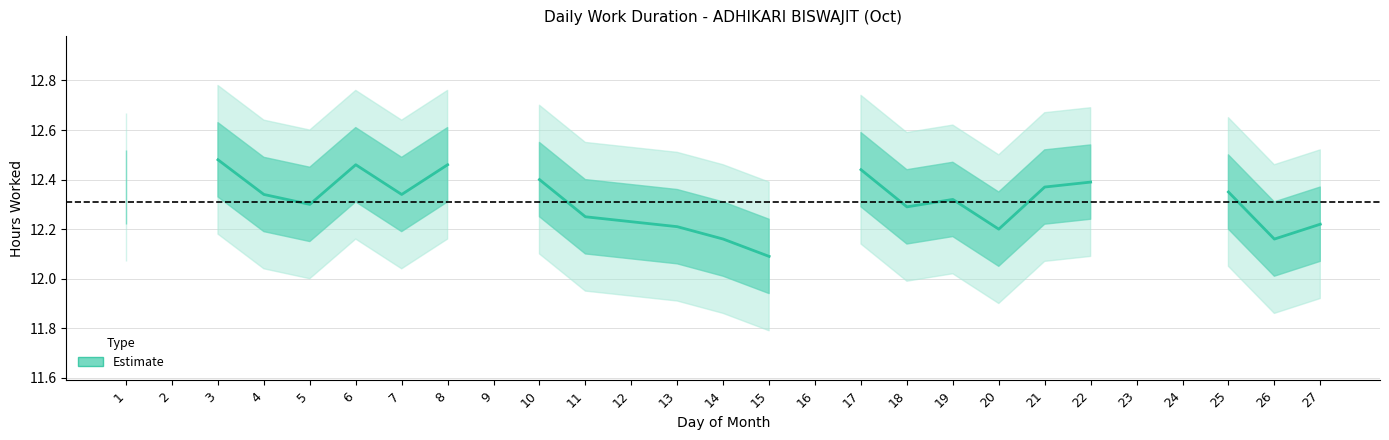

Approximately how many times larger is the value at 5 compared to 14?

1.0